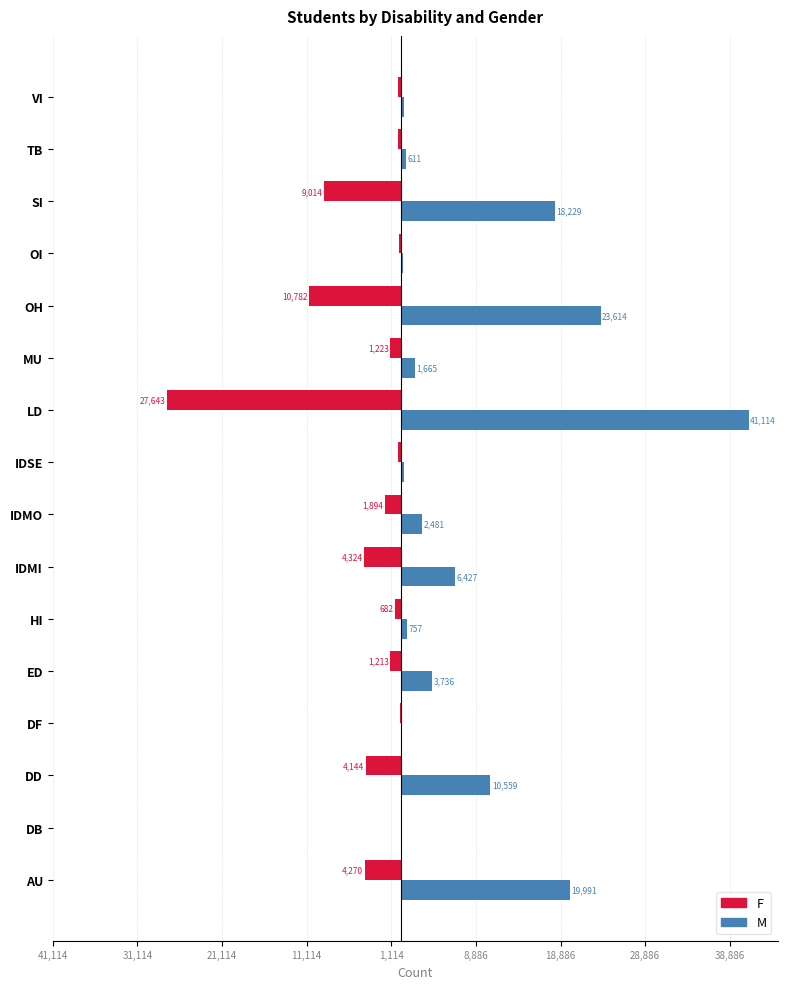

What are all the series names shown in the legend?

F, M